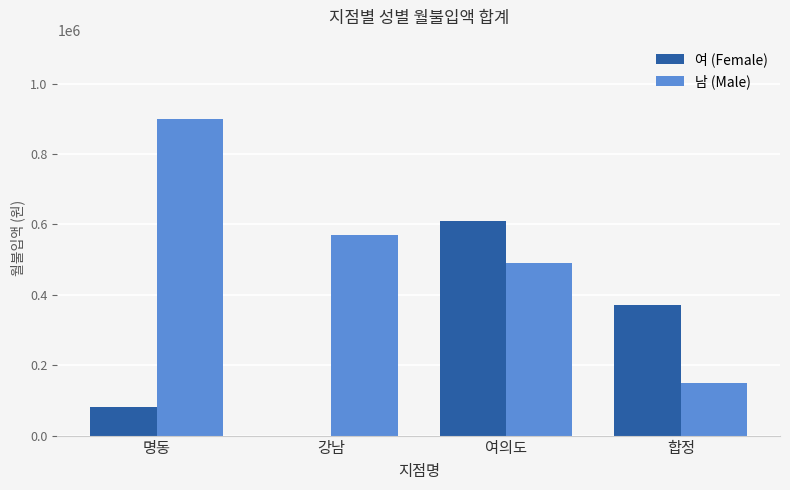

Reading right to left, what are all the values shown in this chart?

여 (Female): 합정=370000	여의도=610000	강남=0	명동=80000
남 (Male): 합정=150000	여의도=490000	강남=570000	명동=900000